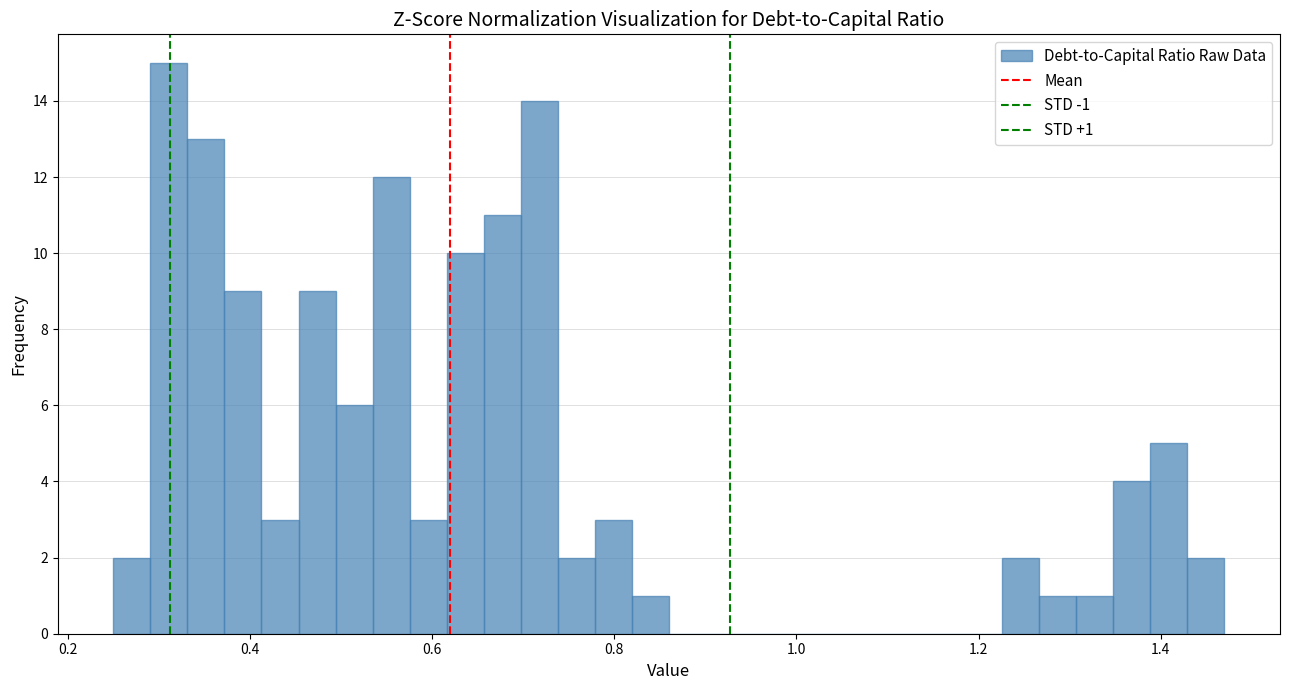

Read against the x-axis, roughly where is the centre of the tallest bar?

0.32